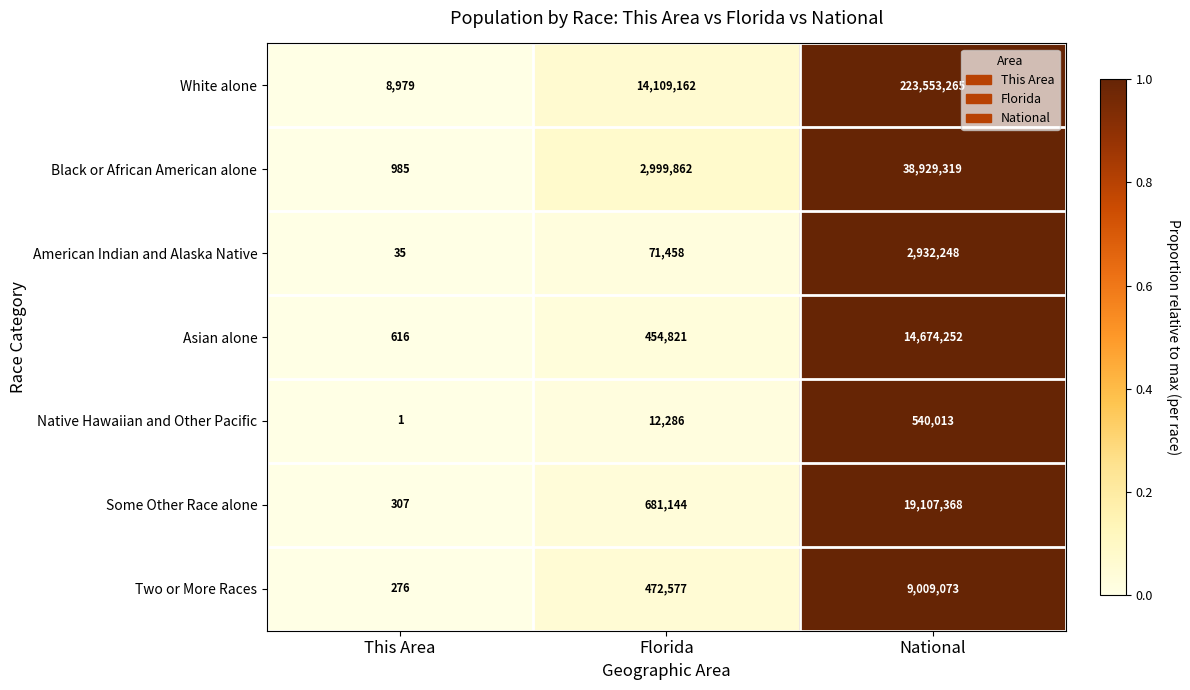

What is the greatest value displayed?

223553265